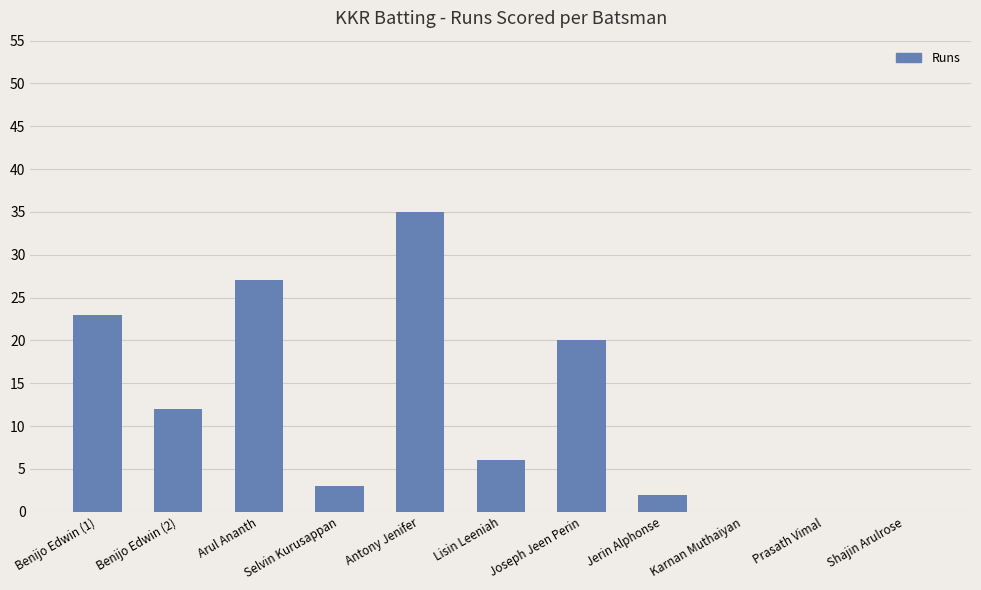

The chart shows a value of 20 at Joseph Jeen Perin. True or false?

True